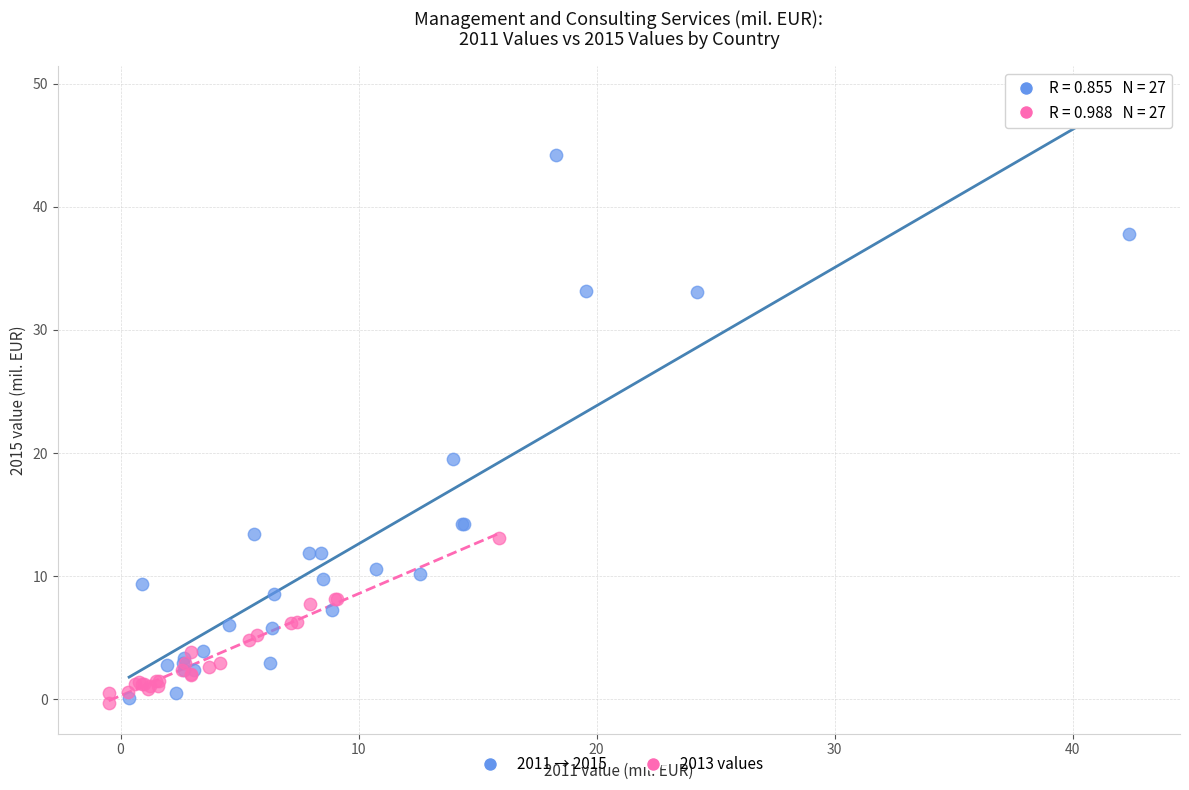

What are all the series names shown in the legend?

2011 → 2015, 2013 values